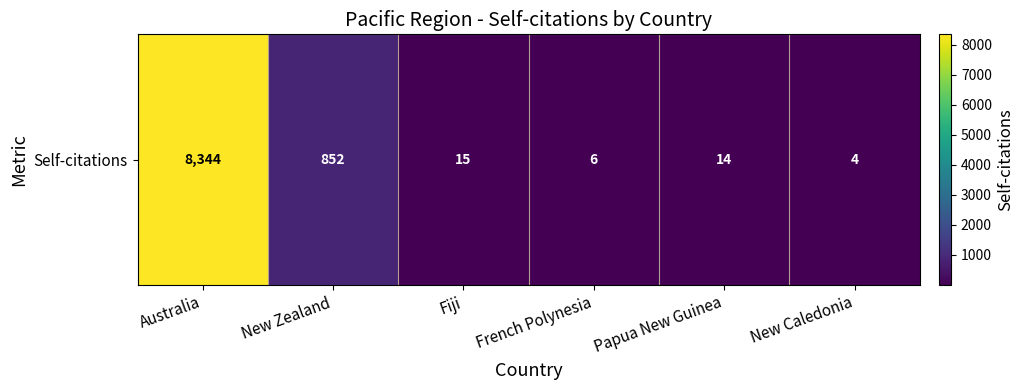

What is the change in value from Fiji to New Caledonia?

-11